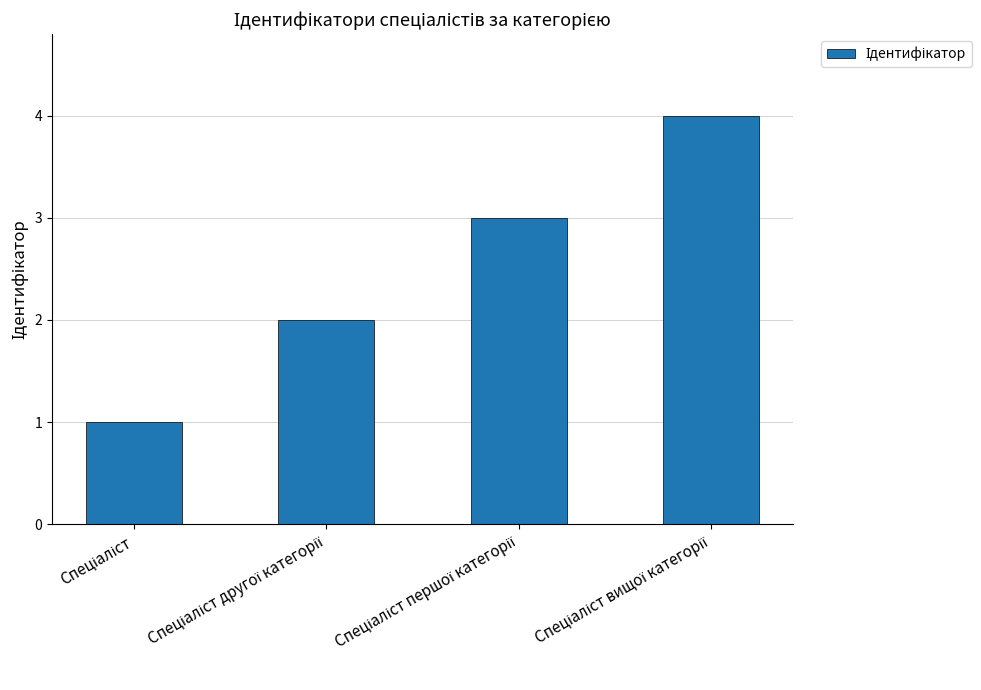

What is the sum of all values?

10